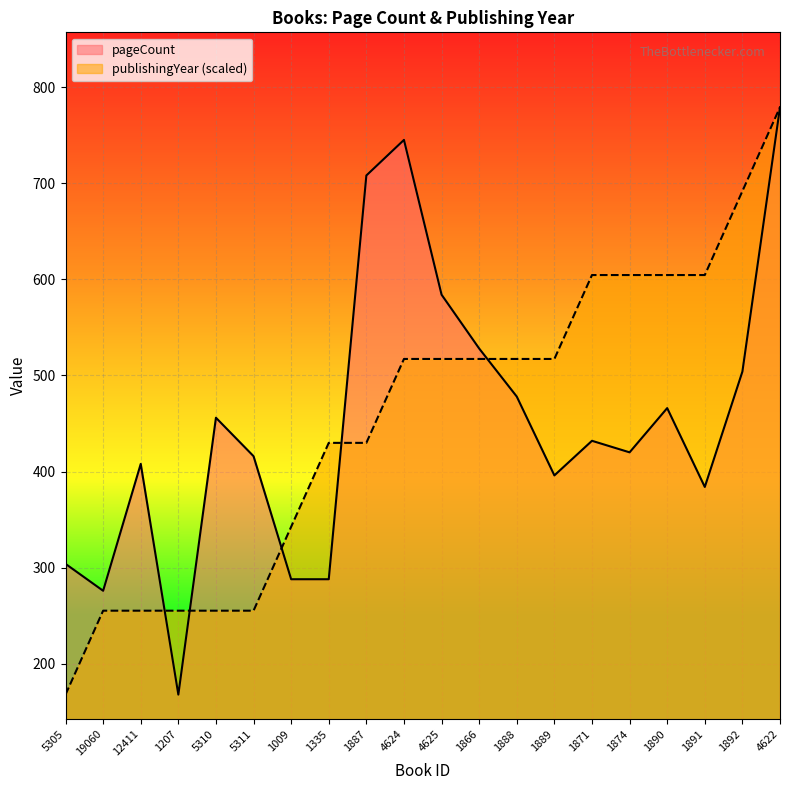

What value does the publishingYear series have at 4622?

779.0